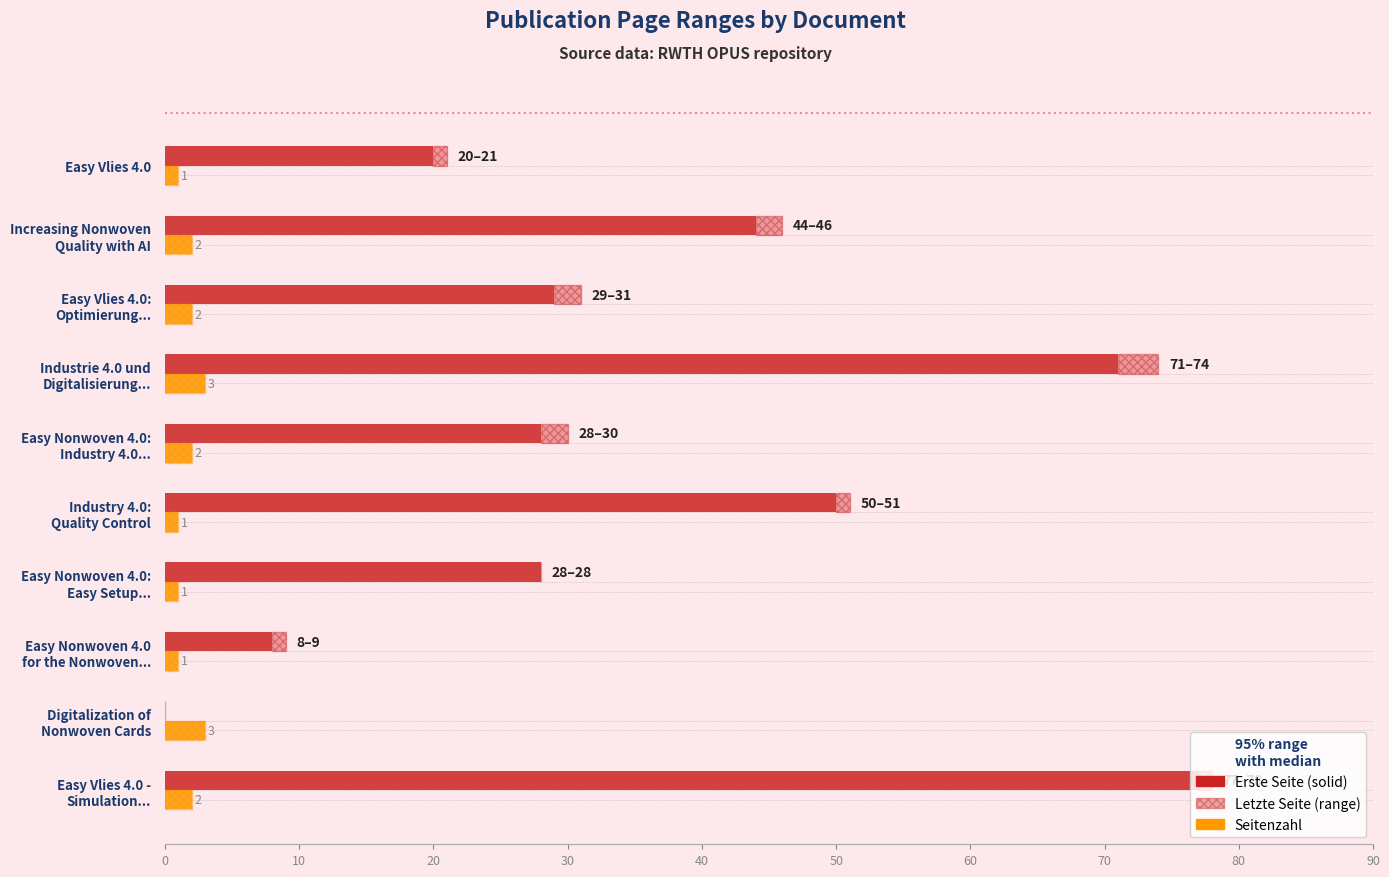

Rank the series at Easy Nonwoven 4.0: Easy Setup... from highest to lowest value.

Erste Seite, Seitenzahl, Letzte Seite